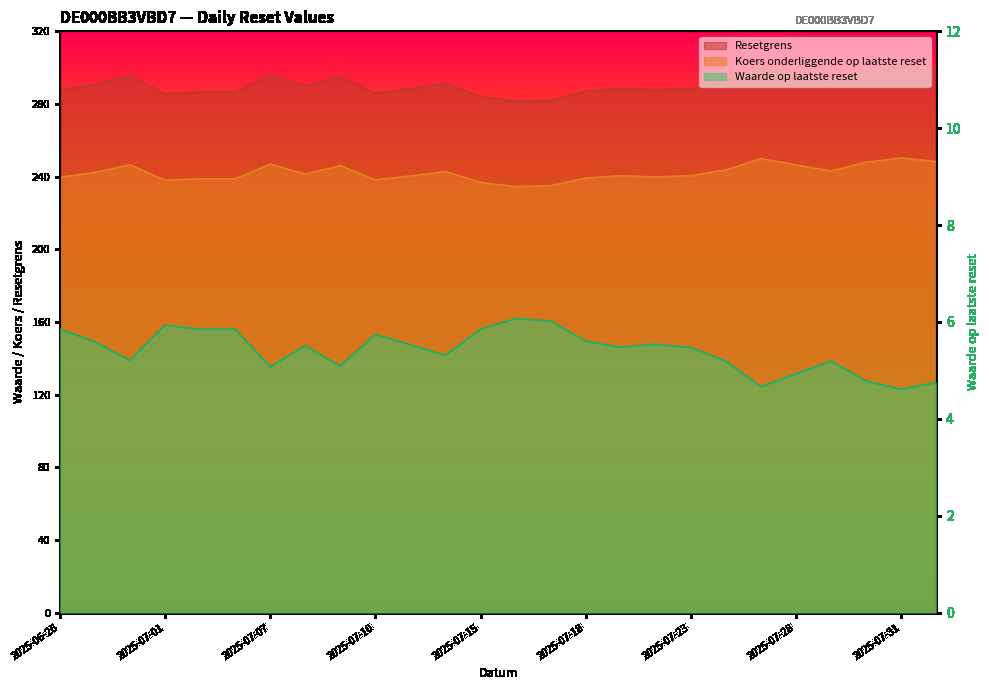

At how many categories does at least one series exceed 126?

26